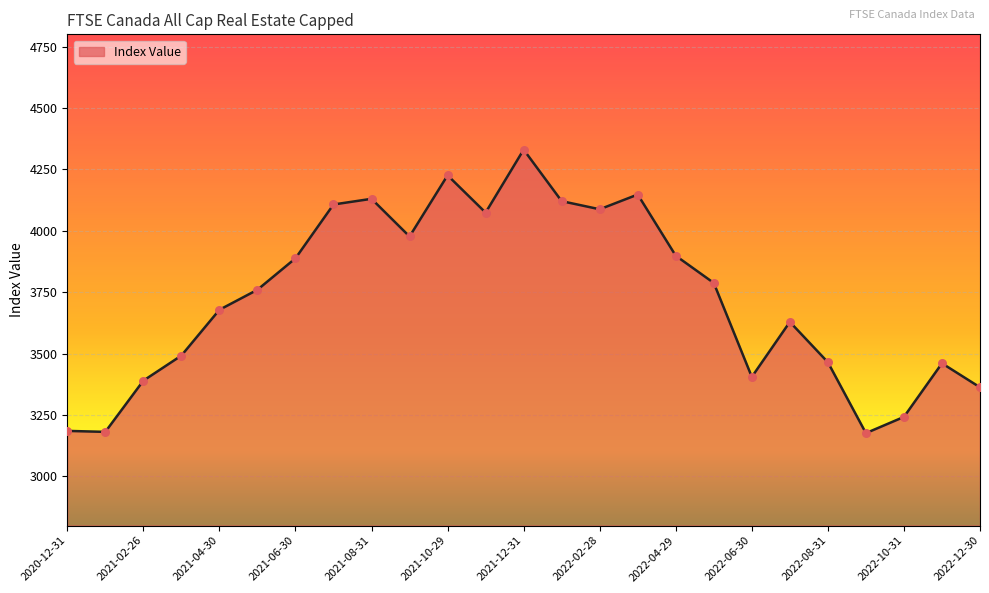

What is the difference between the maximum and minimum values?

1154.3